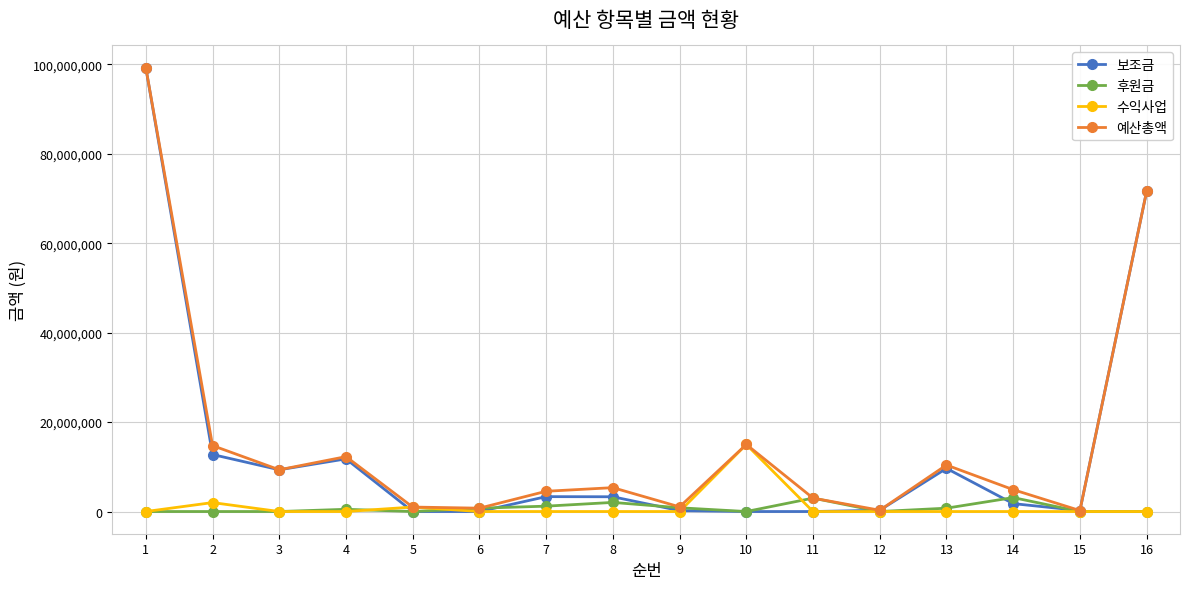

What is the highest value of the 보조금 series?

99278700